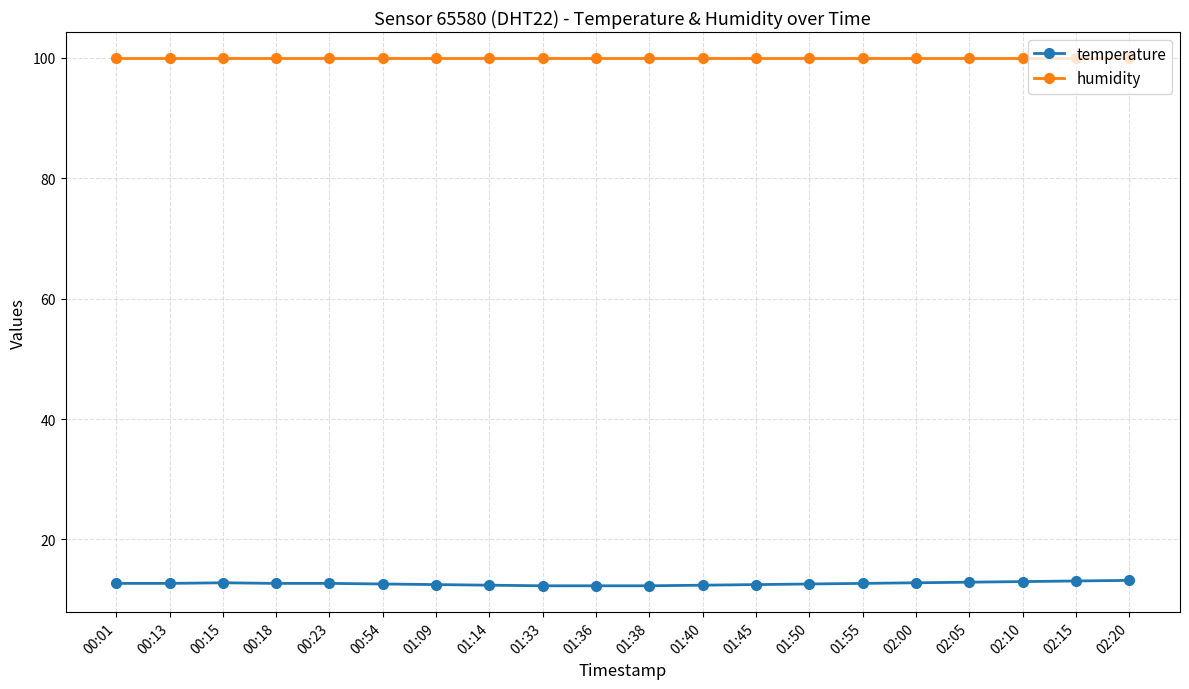

Rank the series by their maximum value, from lowest to highest.

temperature, humidity